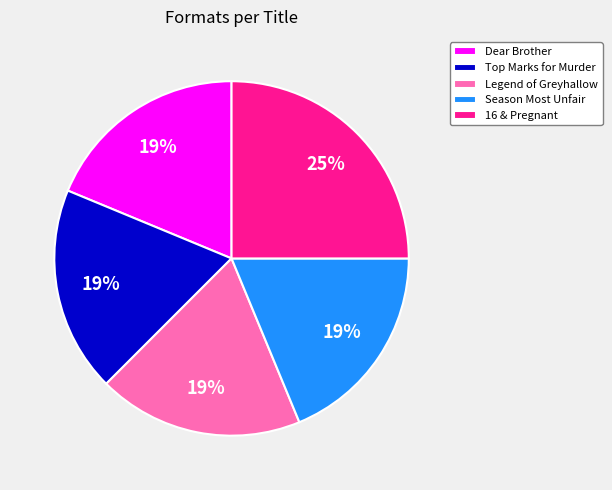

Is the sum of Legend of Greyhallow and Season Most Unfair greater than half?

No